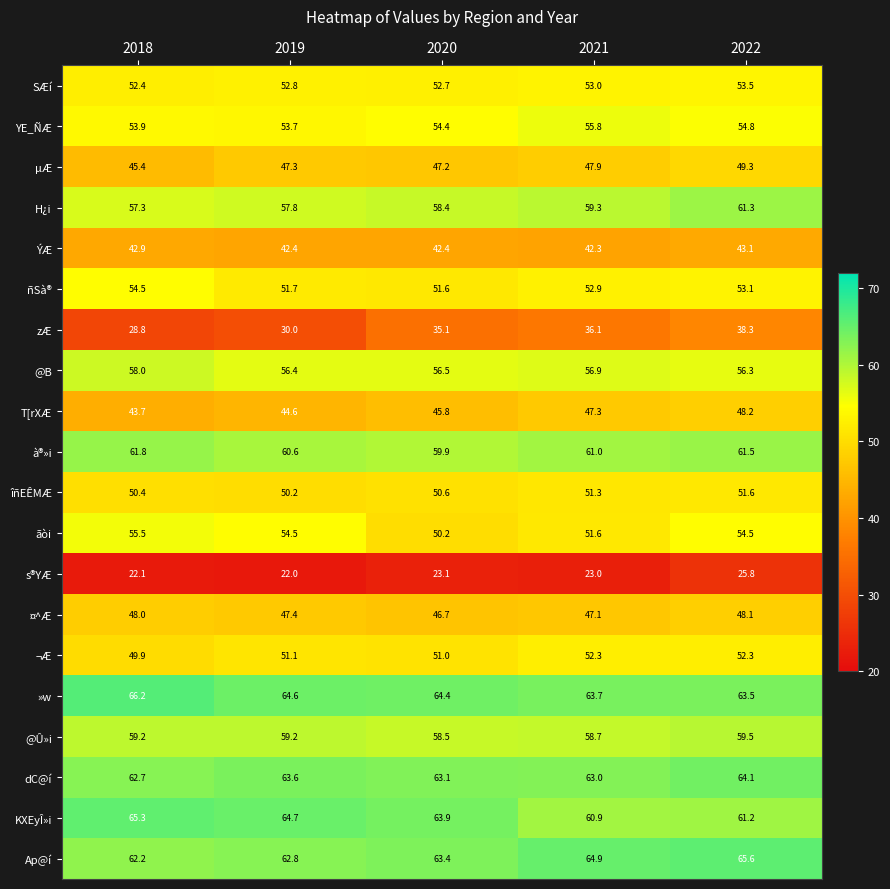

What is the average value of the s®YÆ series?

23.2